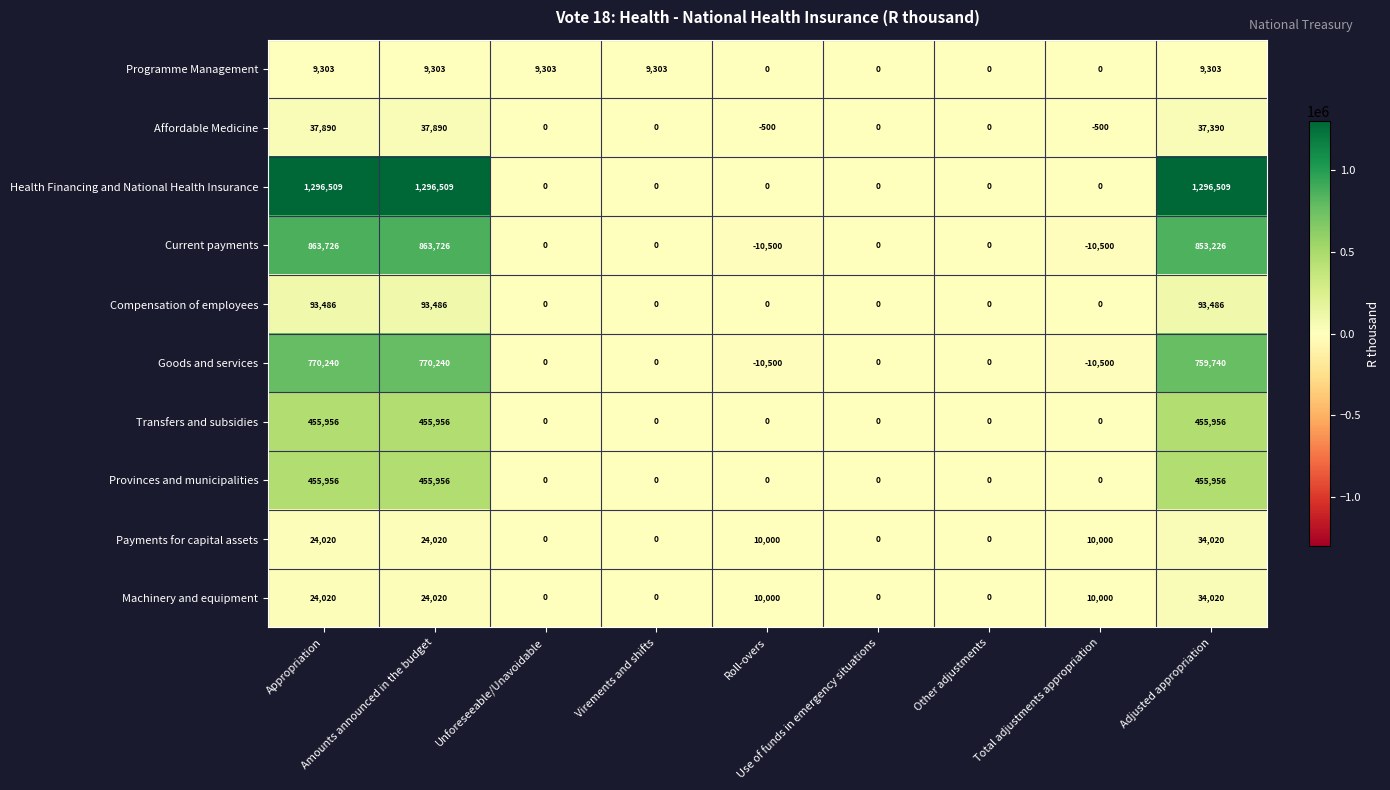

How many Machinery and equipment values are between 0 and 24020?

8